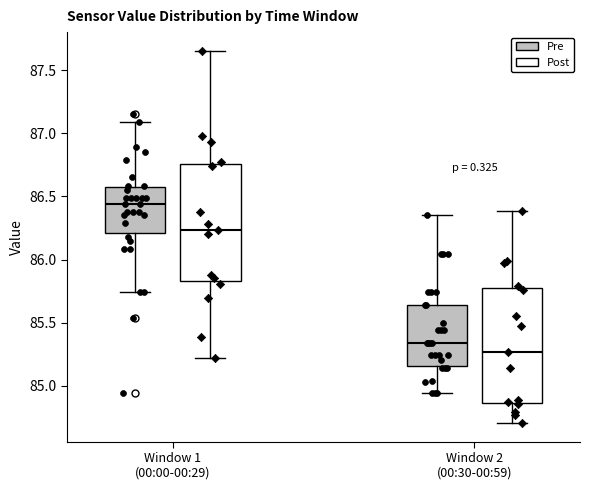

Reading left to right, read every box against the y-axis: the position of its median line, the range the box covers, and the ends of its whiskers. The values are not printed on the chart, so give them approximately, as read against the axis.

Window 1 (00:00-00:29) (Pre): median 86.45, box 86.20 to 86.55, whiskers 85.75 to 87.10
Window 1 (00:00-00:29) (Post): median 86.25, box 85.85 to 86.75, whiskers 85.20 to 87.65
Window 2 (00:30-00:59) (Pre): median 85.35, box 85.15 to 85.65, whiskers 84.95 to 86.35
Window 2 (00:30-00:59) (Post): median 85.25, box 84.85 to 85.75, whiskers 84.70 to 86.40